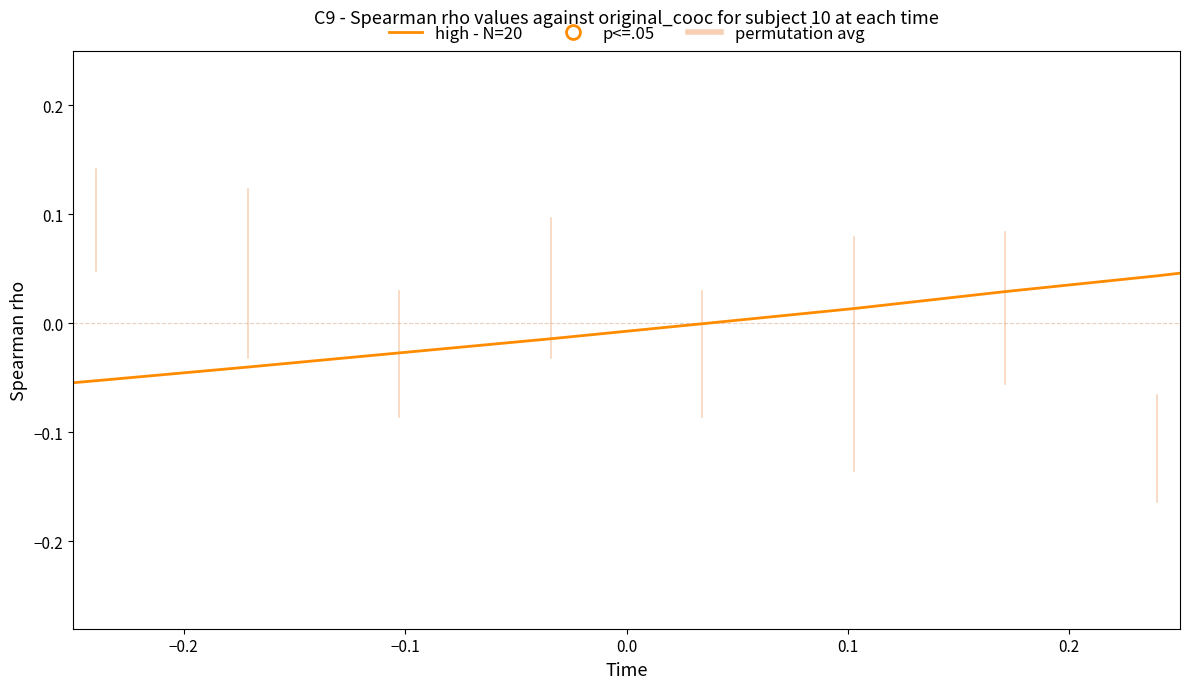

What is the value of the 20th point from the left?

0.1